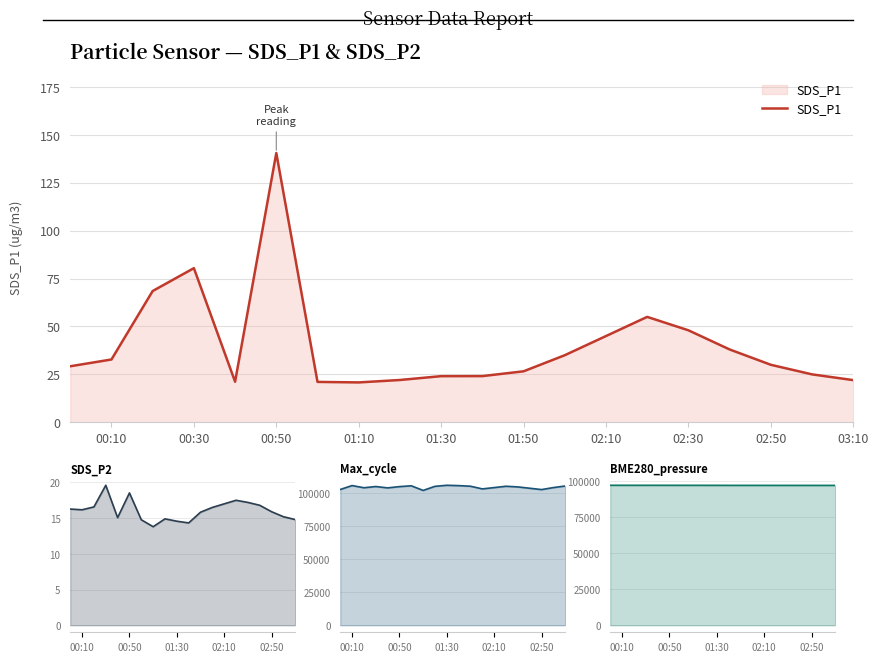

Reading left to right, what are all the values shown in this chart?

SDS_P1: 29.2	32.8	68.5	80.4	21.2	140.5	21.1	20.8	22.1	24.1	24.1	26.6	35.0	45.0	55.0	48.0	38.0	30.0	25.0	22.0
SDS_P2: 16.3	16.2	16.6	19.6	15.1	18.5	14.8	13.8	14.9	14.6	14.3	15.8	16.5	17.0	17.5	17.2	16.8	15.9	15.2	14.8
Max_cycle: 102558.0	105529.0	103874.0	104804.0	103769.0	104732.0	105344.0	101853.0	104946.0	105739.0	105483.0	105020.0	103000.0	104000.0	105000.0	104500.0	103500.0	102500.0	104000.0	105200.0
BME280_pressure: 97023.9	97015.0	97009.2	97010.9	97013.0	97002.9	96997.9	96994.5	96983.7	96981.8	96965.7	96964.7	96960.0	96955.0	96950.0	96945.0	96942.0	96940.0	96938.0	96936.0